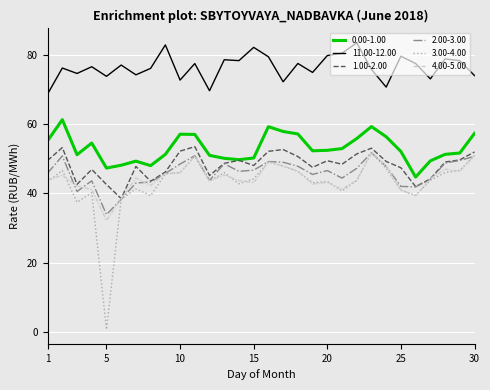

Which series has the largest total across all categories?

11.00-12.00